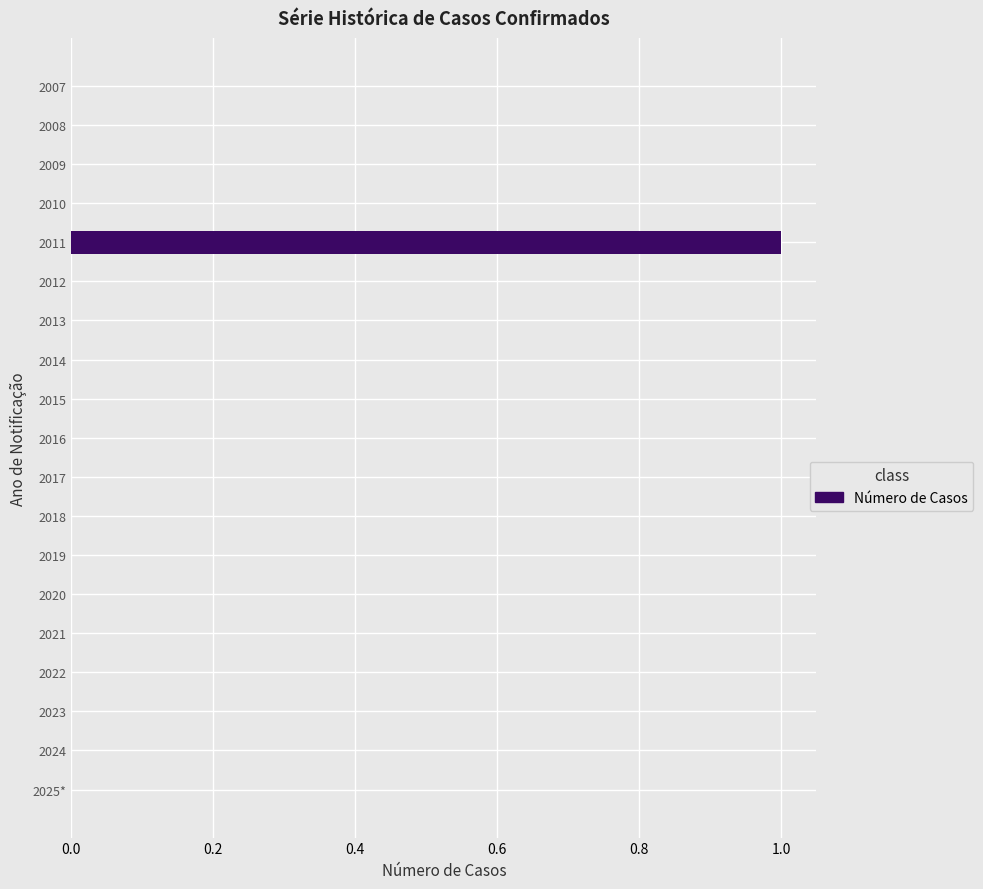

Reading top to bottom, extract all data points from this chart.

2007=0	2008=0	2009=0	2010=0	2011=1	2012=0	2013=0	2014=0	2015=0	2016=0	2017=0	2018=0	2019=0	2020=0	2021=0	2022=0	2023=0	2024=0	2025*=0